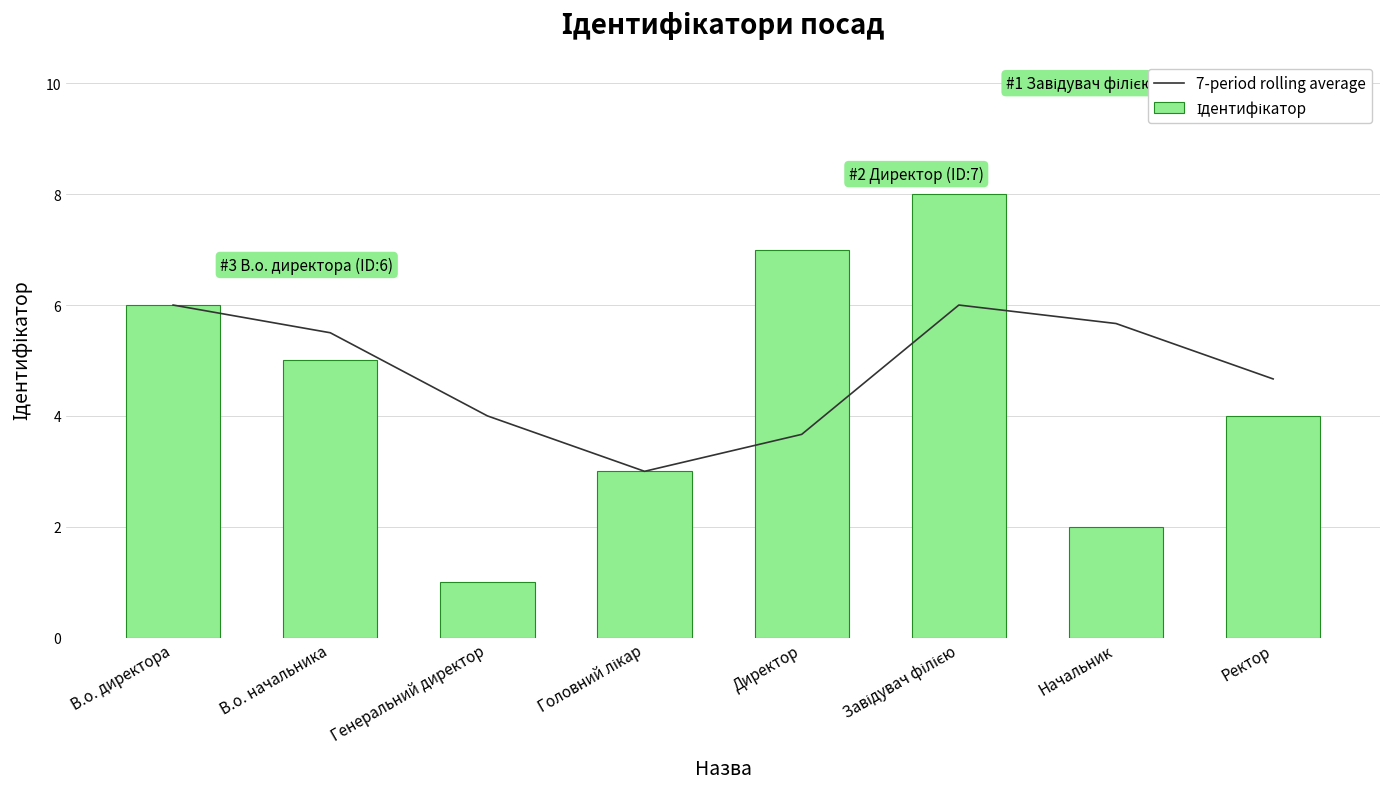

What is the difference between the 7-period rolling average values at Головний лікар and Ректор?

1.7